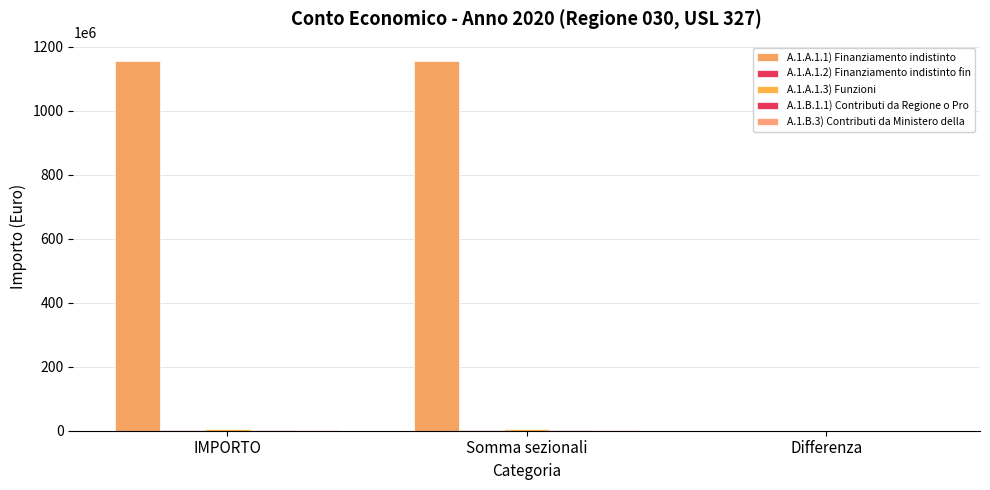

What is the difference between the maximum and minimum values in the A.1.A.1.3) Funzioni series?

4681649